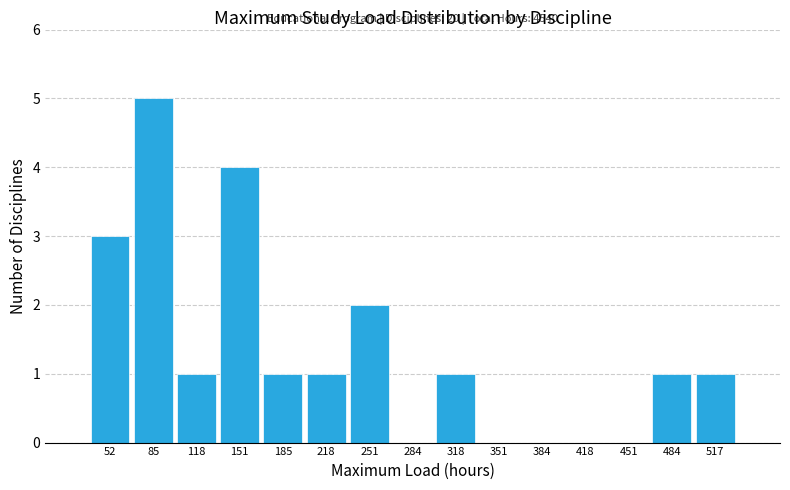

Which range on the x-axis has the tallest bar?

70 to 100